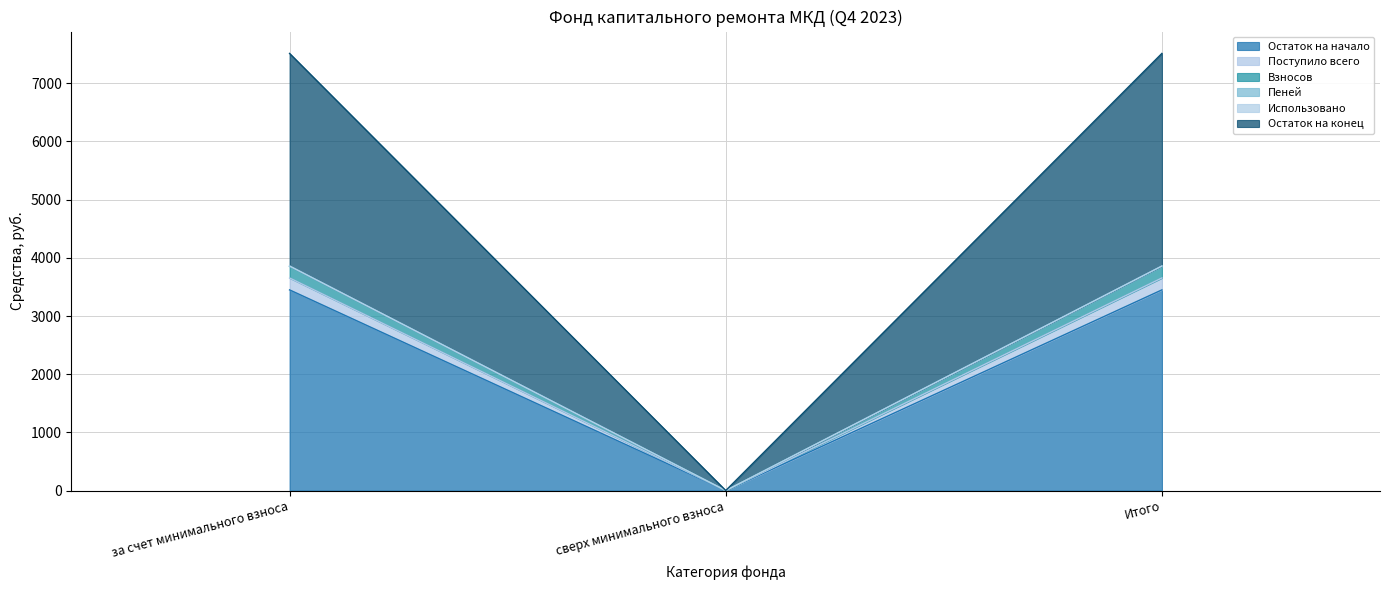

What is the maximum value for Остаток на начало?

3449.1